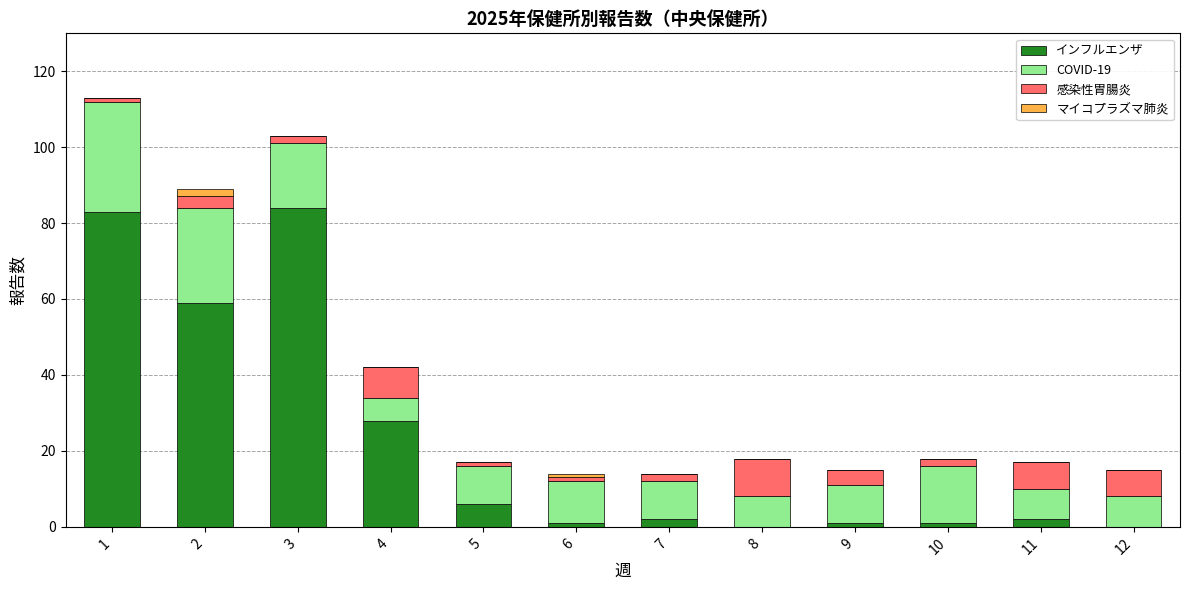

How many categories are shown in the chart?

12